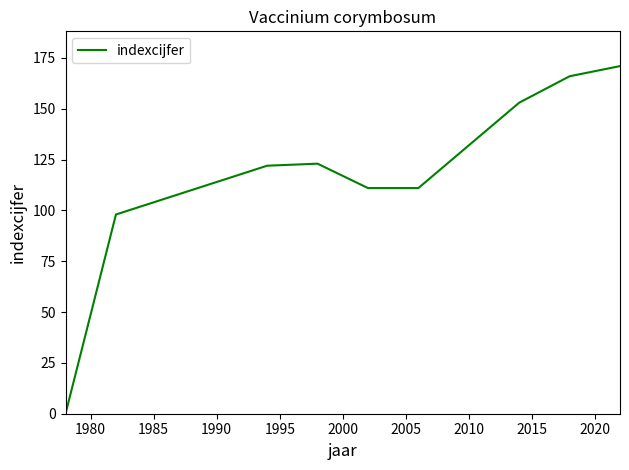

Is this an area chart (filled region under the line)?

No